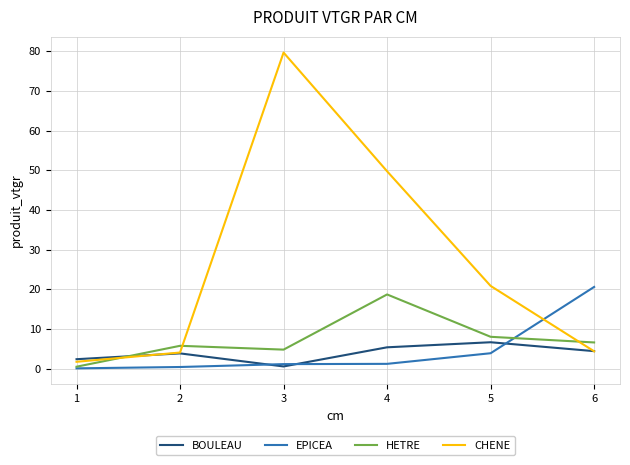

What is the difference between the maximum and minimum values in the EPICEA series?

20.5